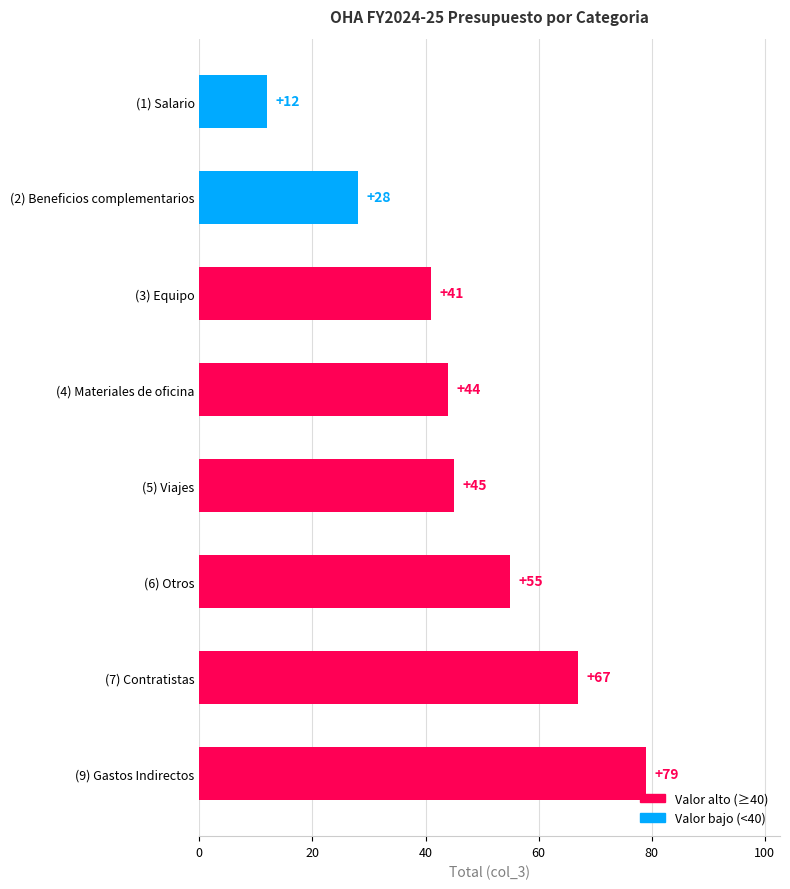

What is the label of the 1st bar from the top?

(1) Salario